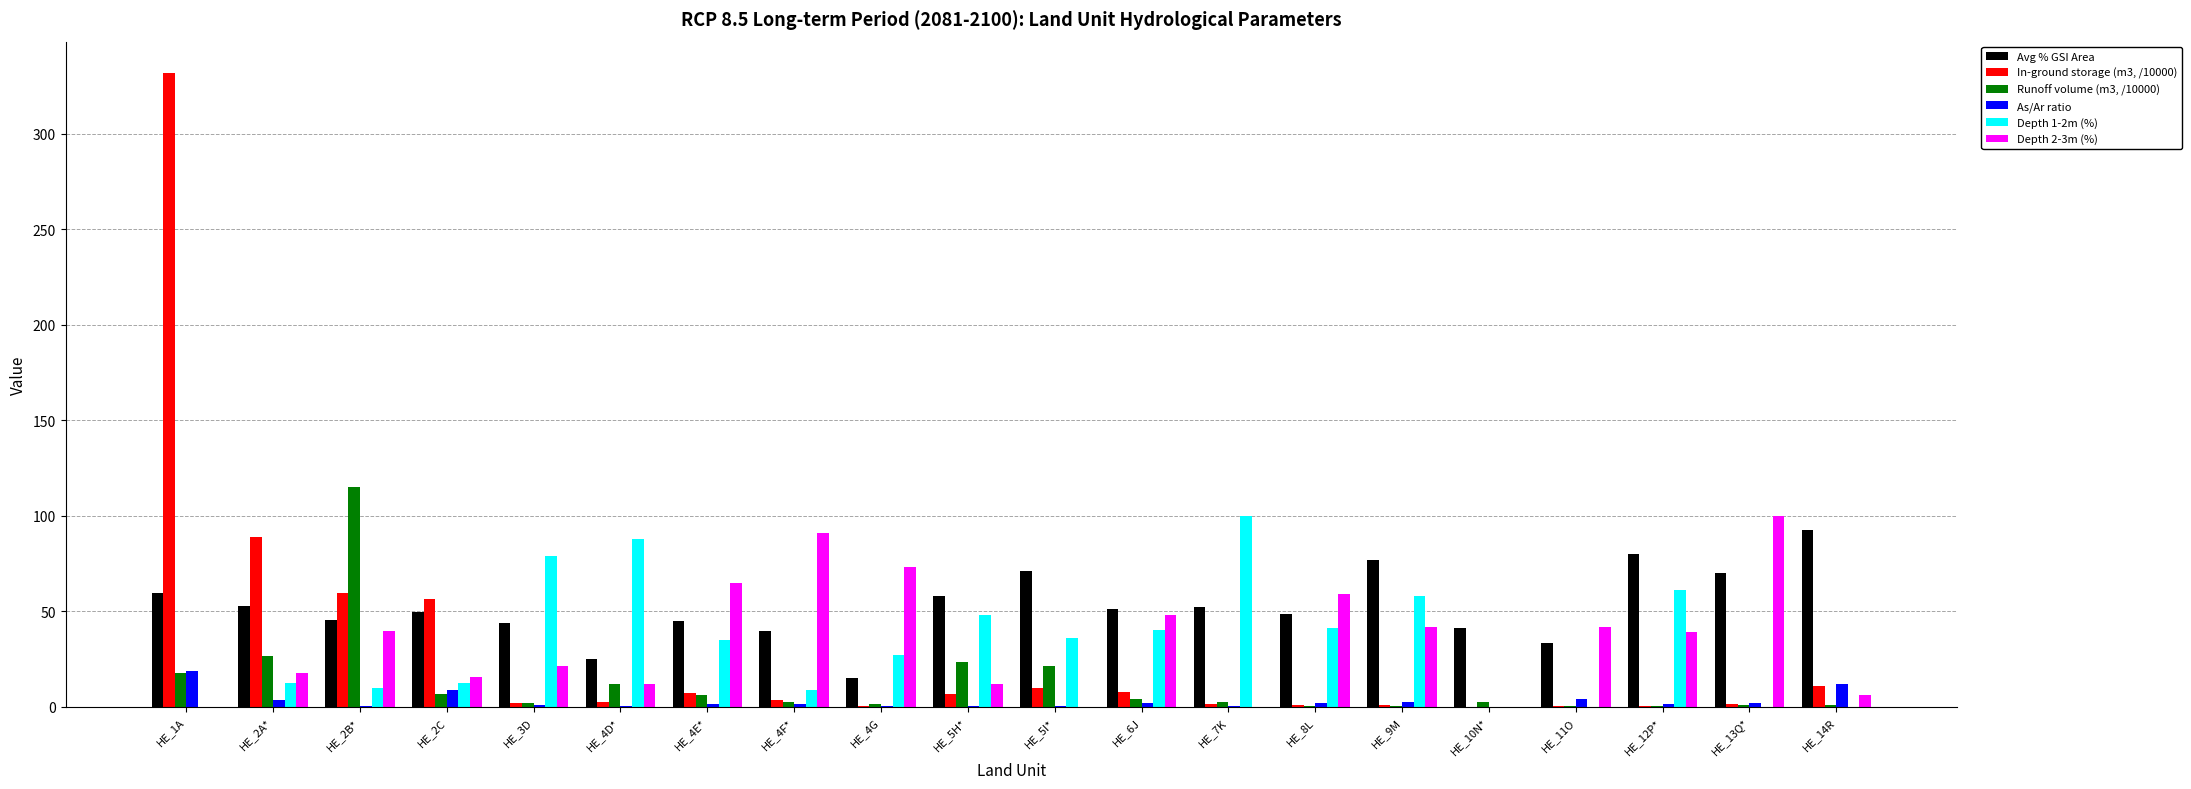

Which series has the widest spread of values?

In-ground storage (m3, /10000)